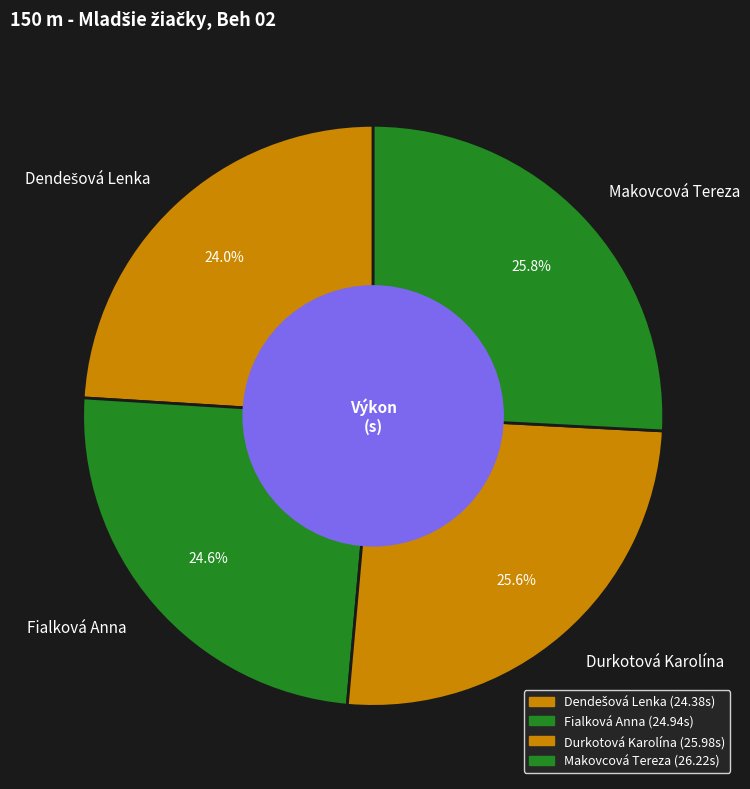

What is the ratio of the value at Fialková Anna to the value at Makovcová Tereza?

1.0